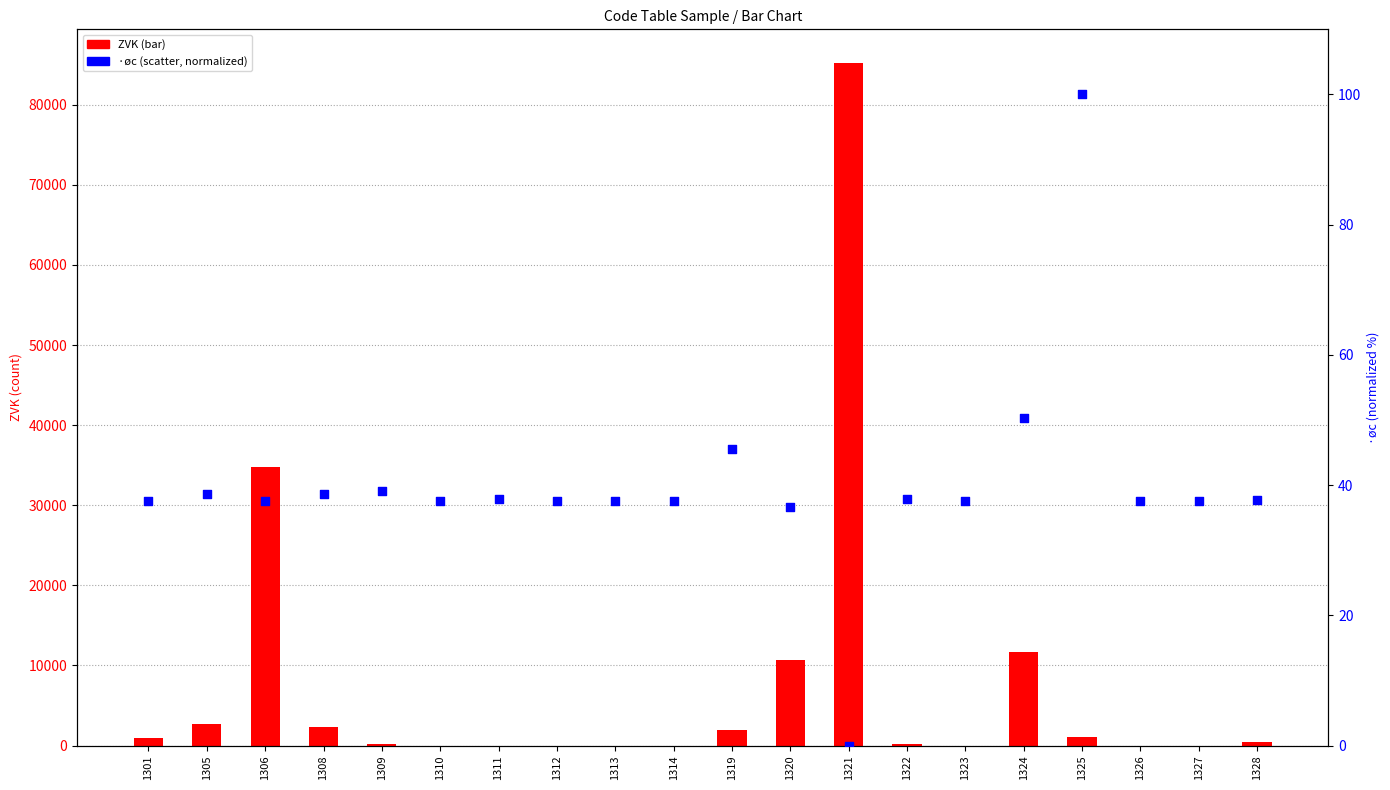

Which series has the largest Y range (max minus min)?

ZVK